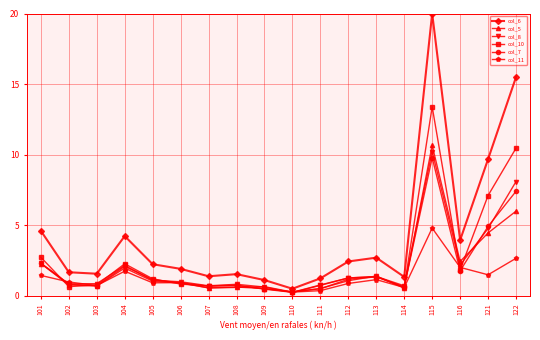

The value of col_7 at 102 is 0.8. True or false?

True